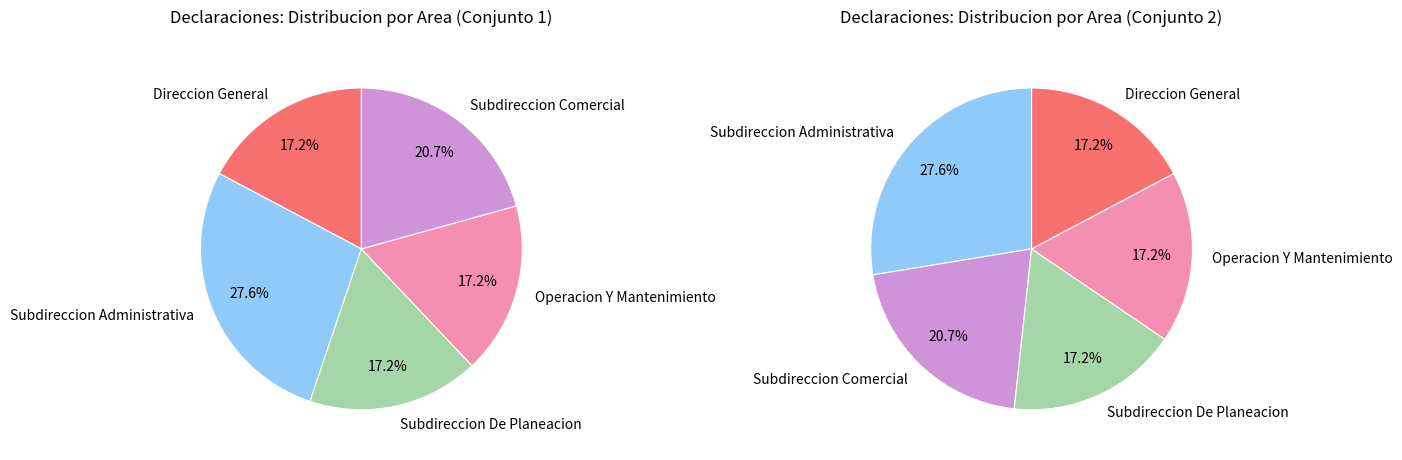

Is Subdireccion Comercial the majority of the pie?

No